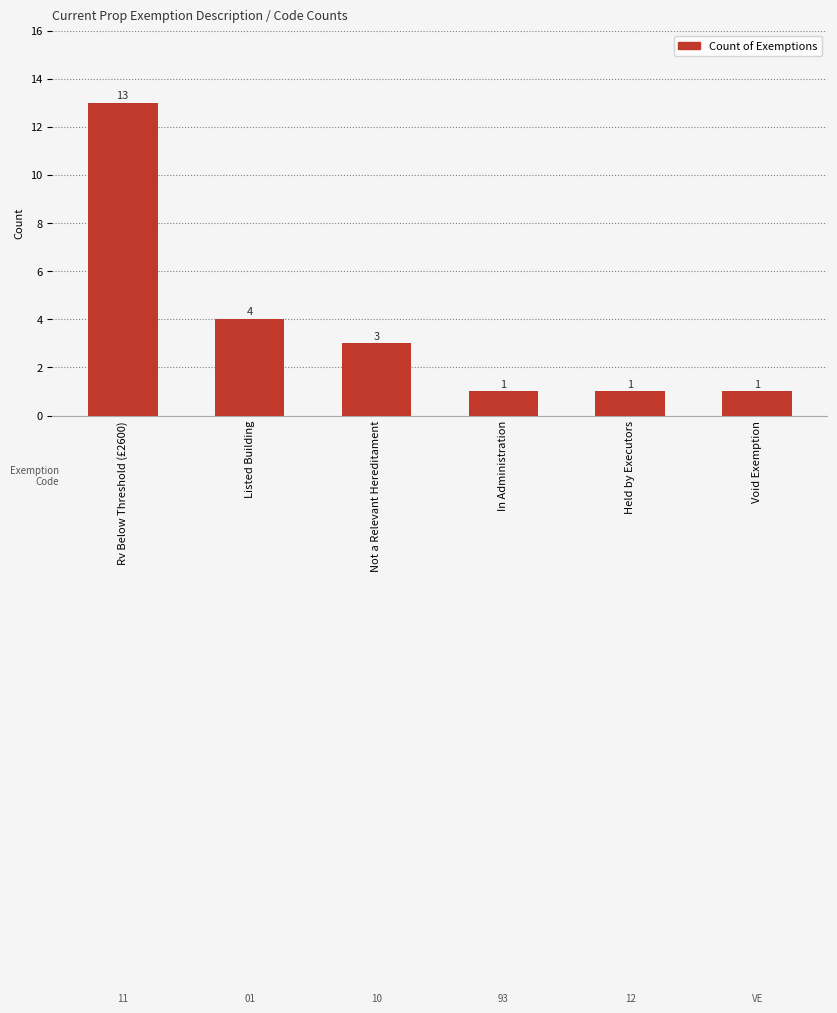

What is the approximate value at Listed Building?

4